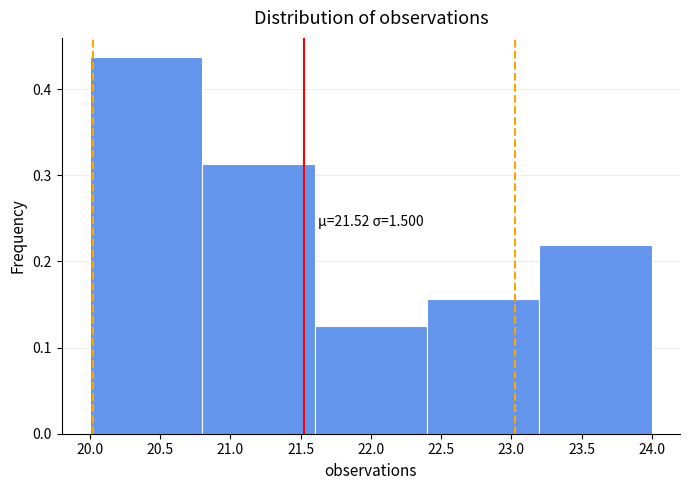

Which range on the x-axis has the tallest bar?

20.0 to 20.8